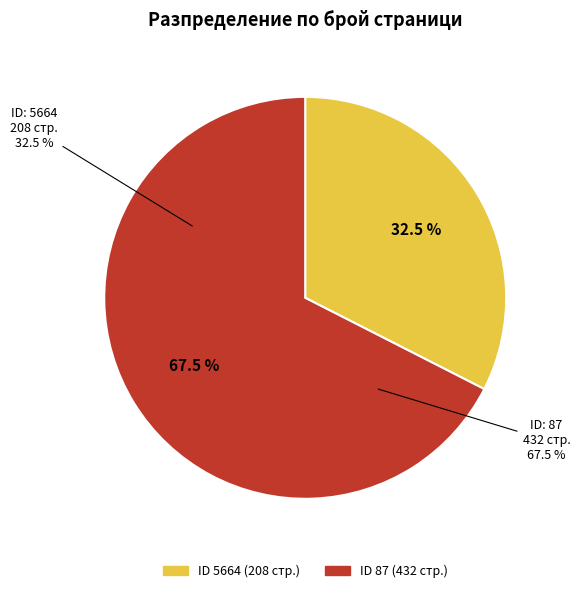

Which slice represents more than half of the pie?

87